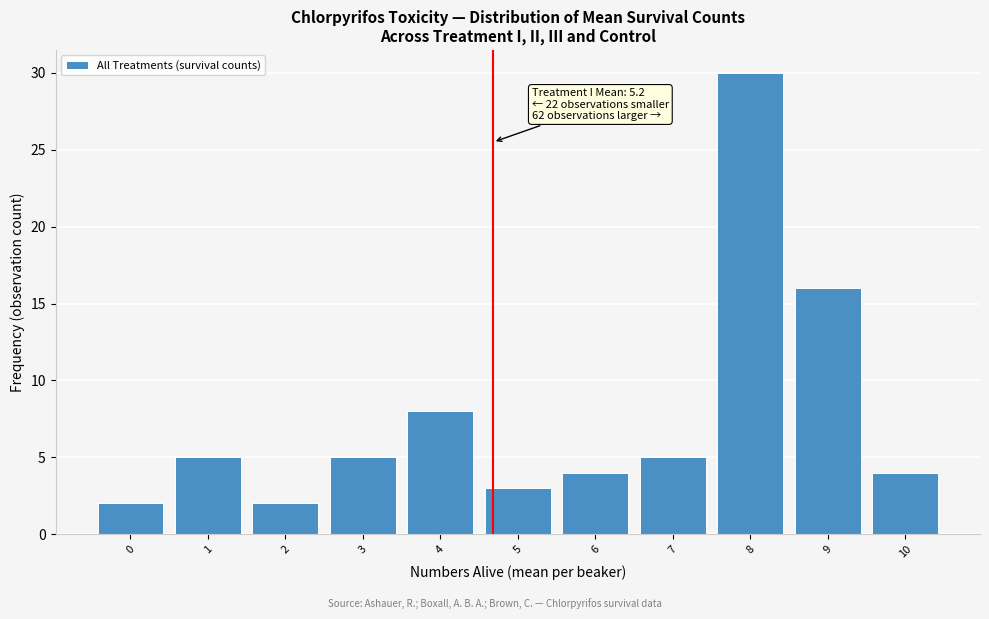

Reading right to left, list all the values displayed in this chart.

10=4	9=16	8=30	7=5	6=4	5=3	4=8	3=5	2=2	1=5	0=2